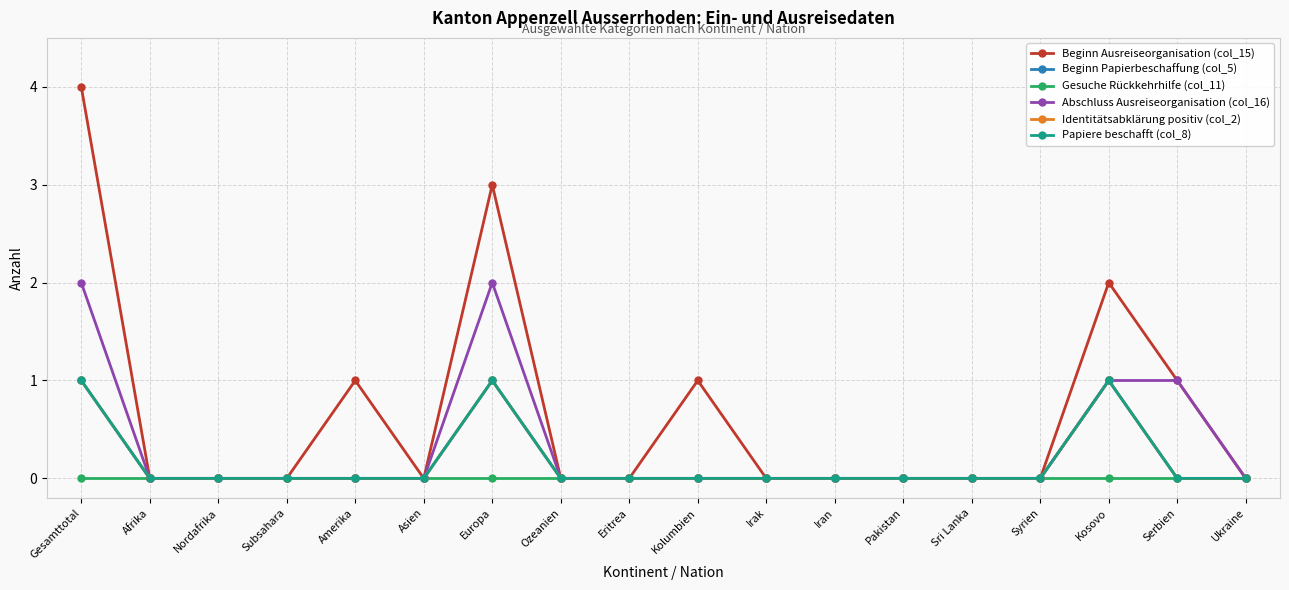

Count the Beginn Papierbeschaffung (col_5) values in the range 0 to 1.

18